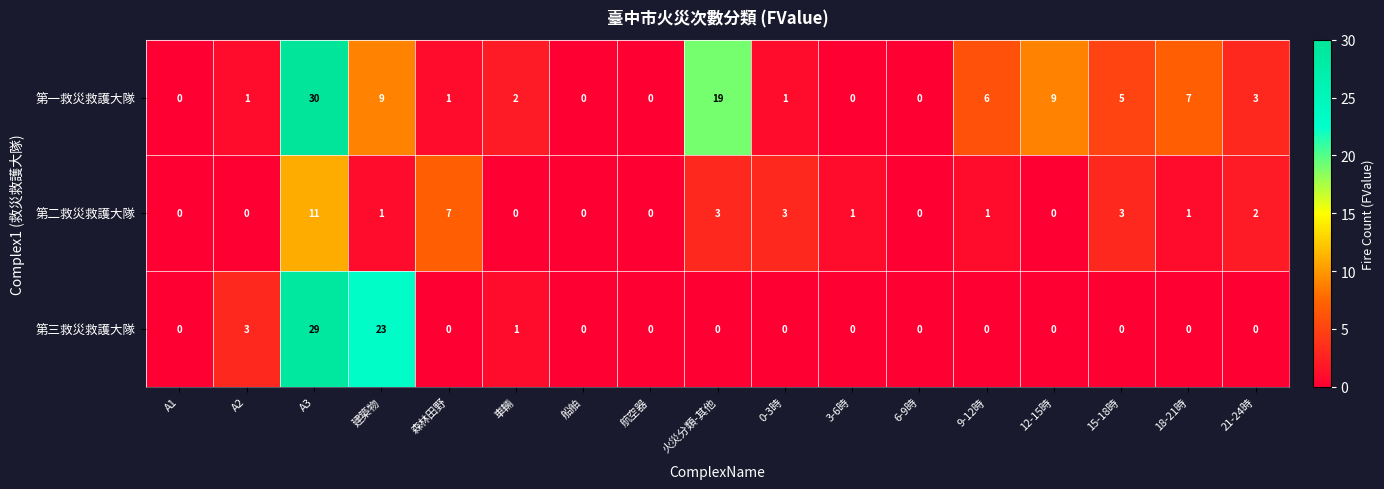

How many values in the 第一救災救護大隊 series are below 2?

8